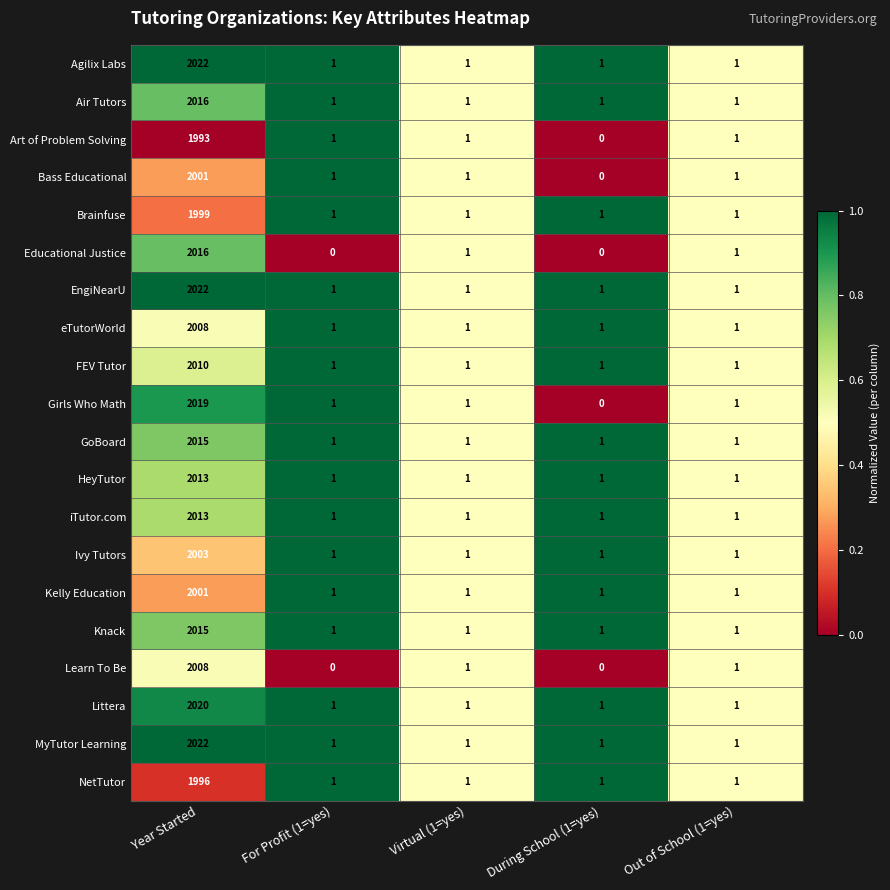

What is the difference between the maximum and second lowest values in the Air Tutors series?

2015